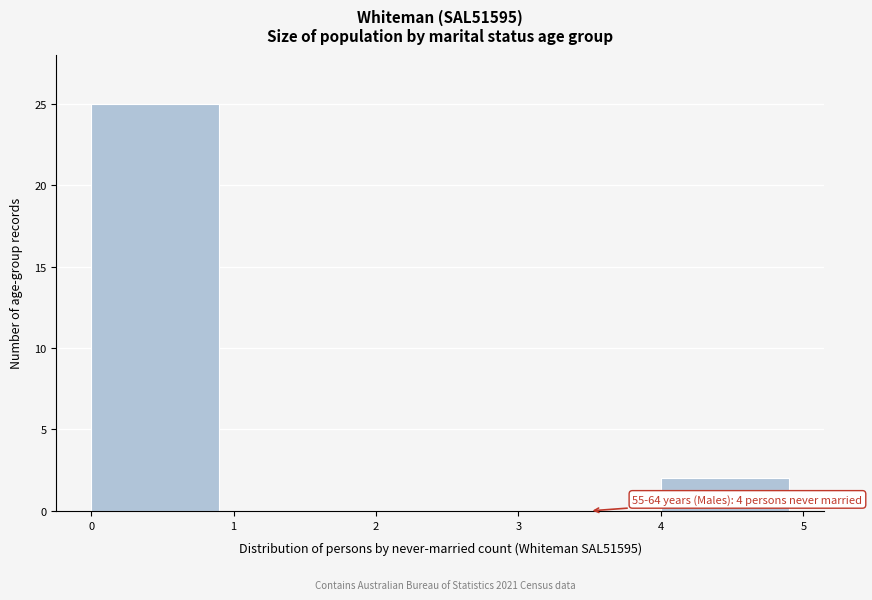

Over which range of the x-axis is the bar tallest?

0 to 1